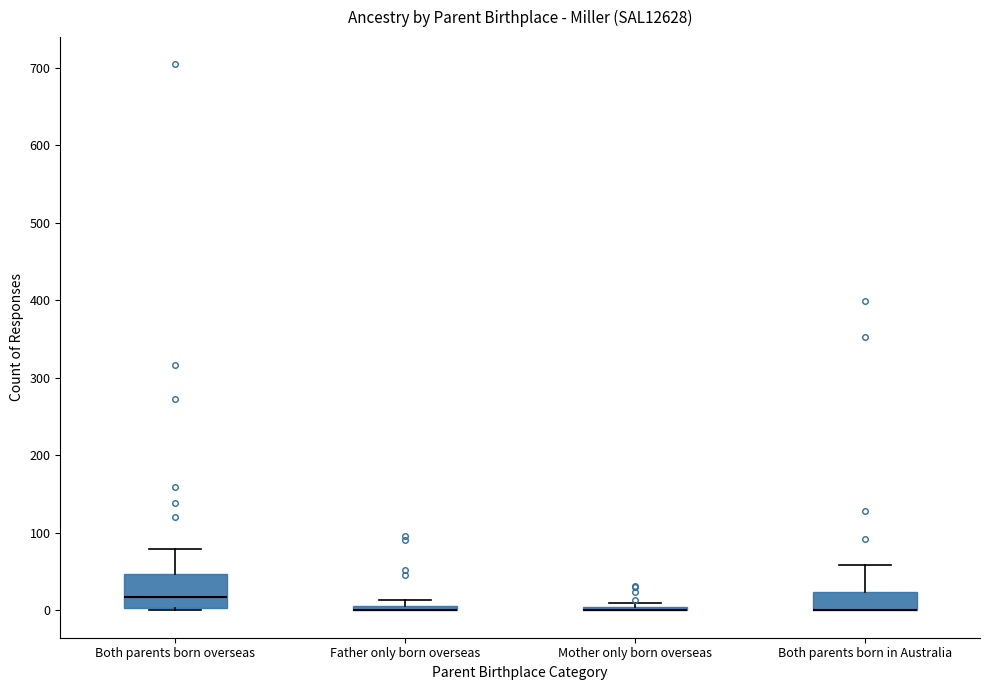

Which box is the tallest, from its lower edge to its upper edge?

Both parents born overseas